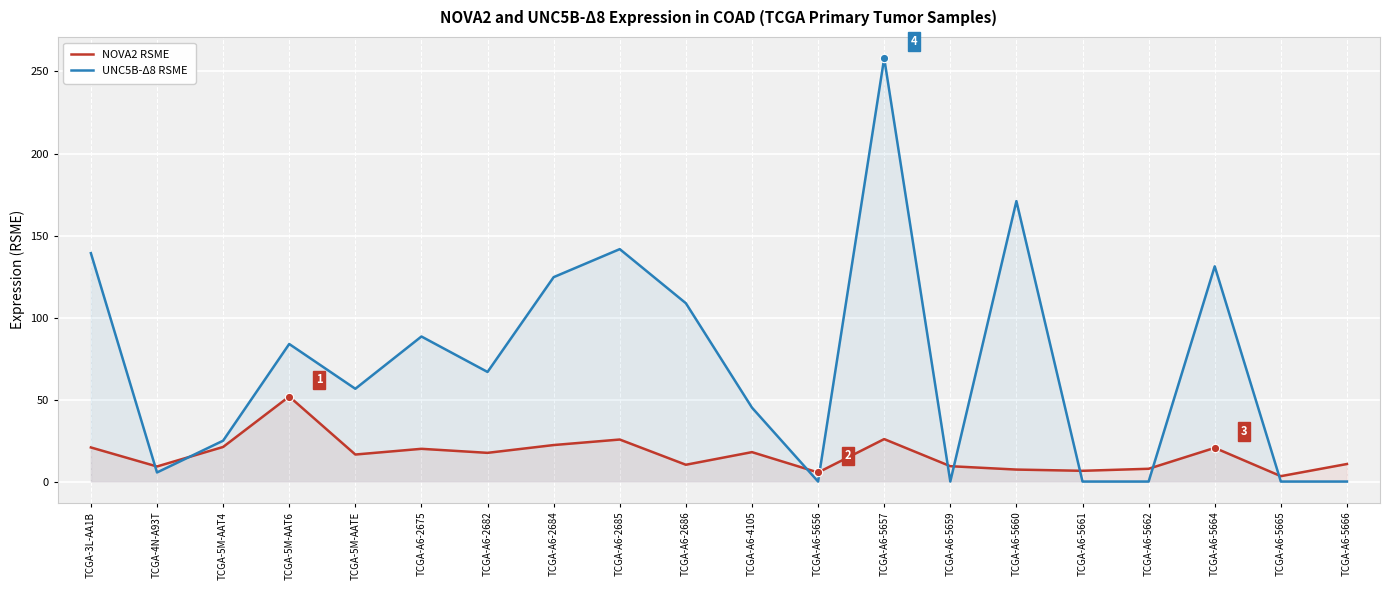

Count the number of data series in this chart.

2